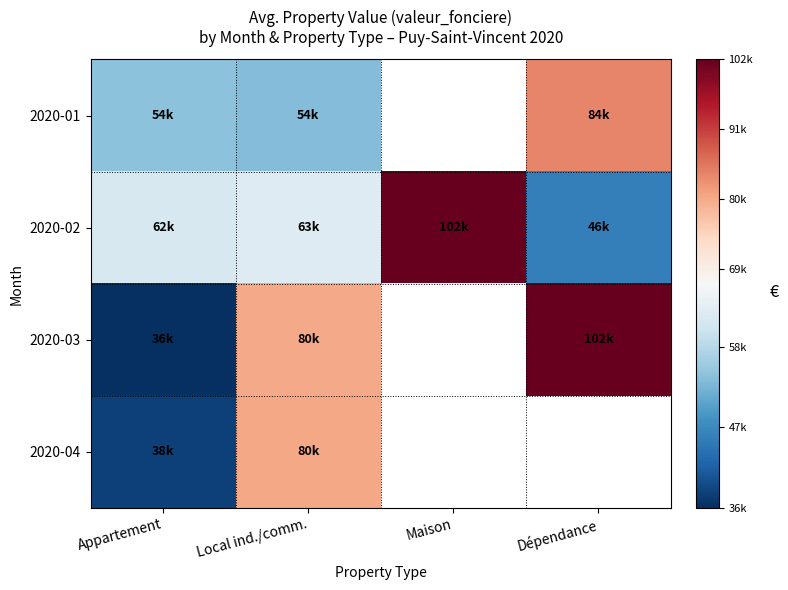

At how many categories does at least one series exceed 89628?

2